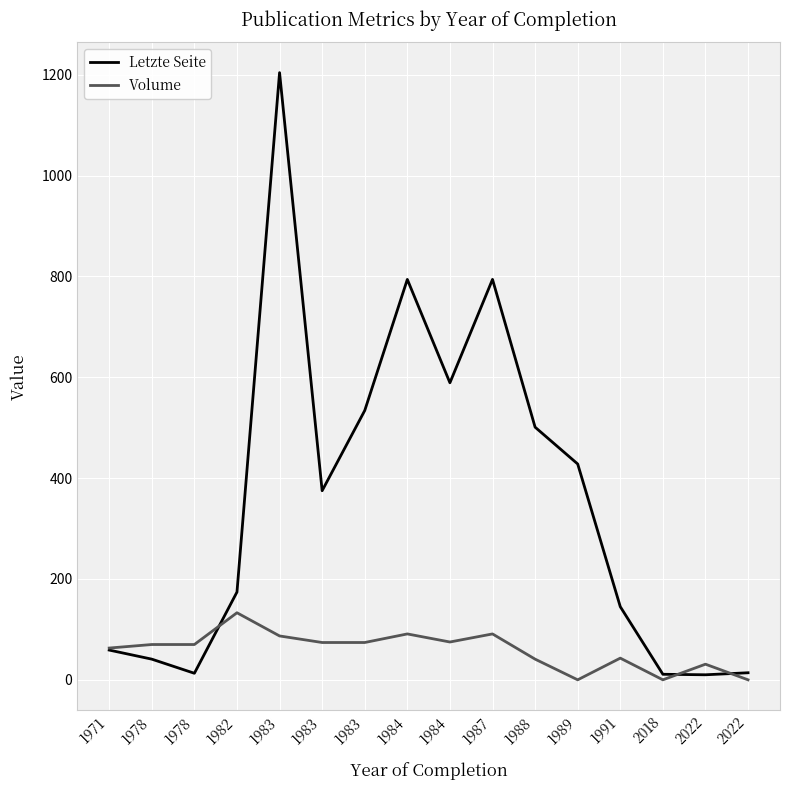

Where is the first local maximum for Volume?

1982